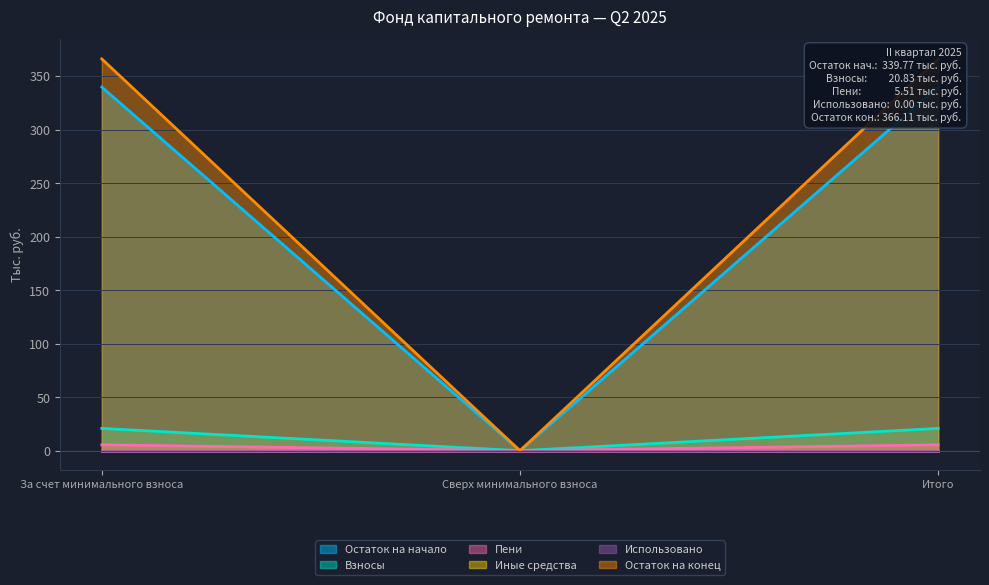

Is the value of Взносы at Итого greater than the value of Пени at За счет минимального взноса?

Yes